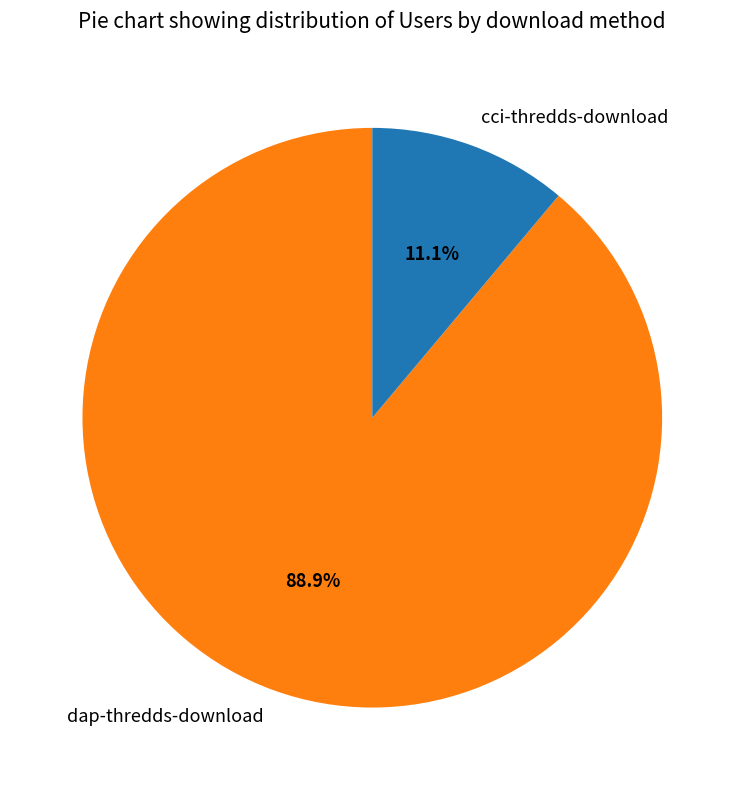

What is the largest slice in the pie chart?

dap-thredds-download